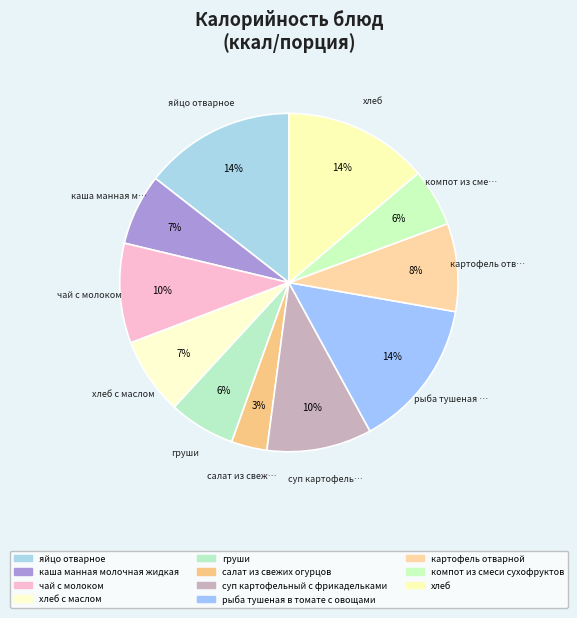

Which category has the smallest portion of the pie?

салат из свежих огурцов